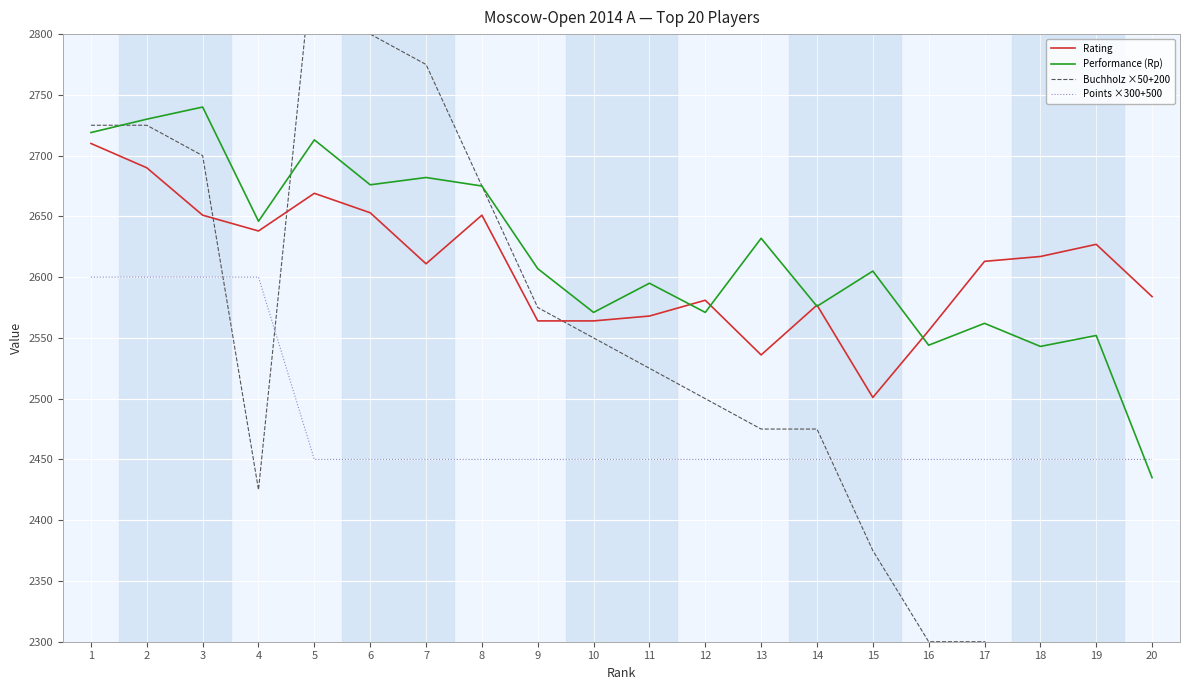

At which label does Buchholz ×50+200 first exceed 2525?

1